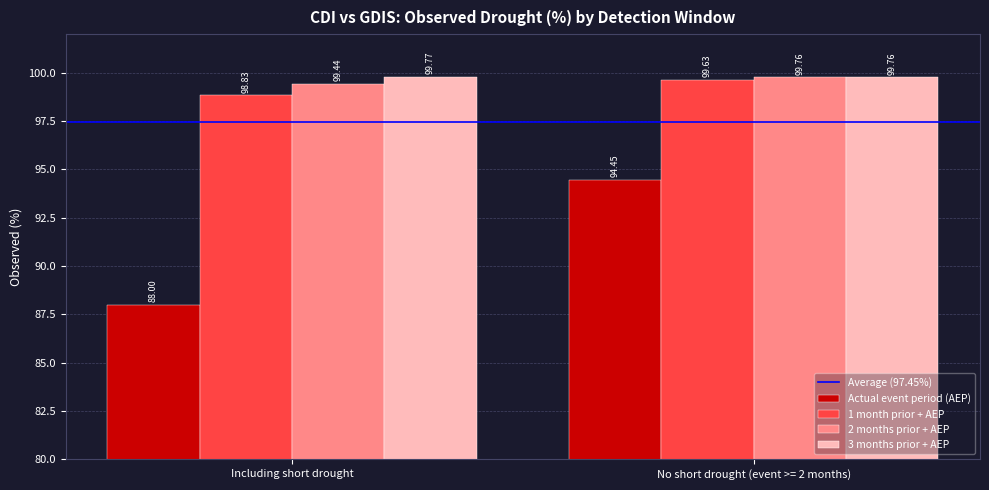

What is the label of the 2nd bar from the left?

No short drought (event >= 2 months)